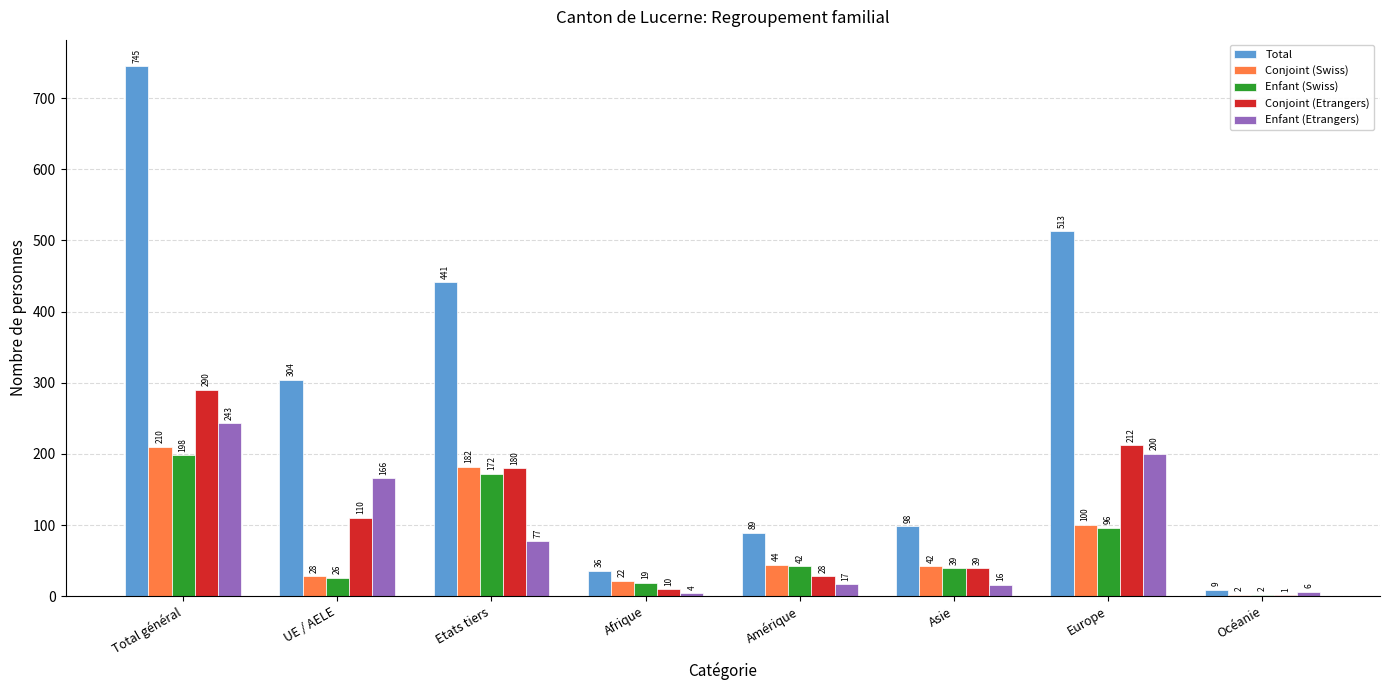

Where is Total nearest to the value 377?

Etats tiers